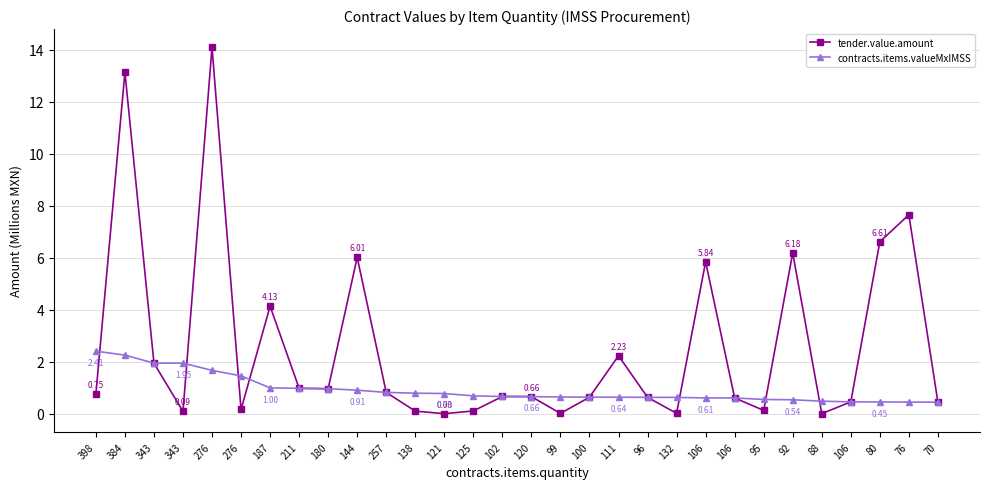

What is the average value of the tender.value.amount series?

2.5